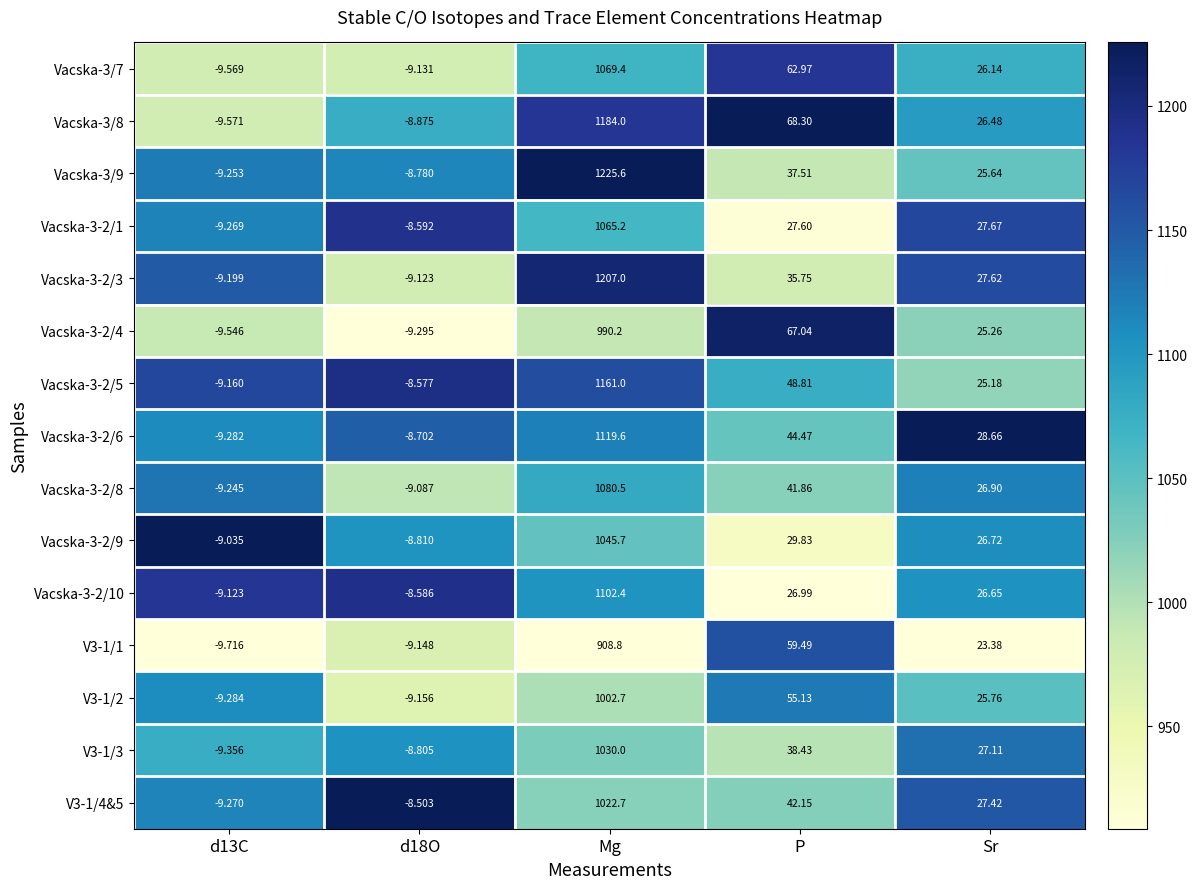

Which series changed the most between d18O and Mg?

Vacska-3/9